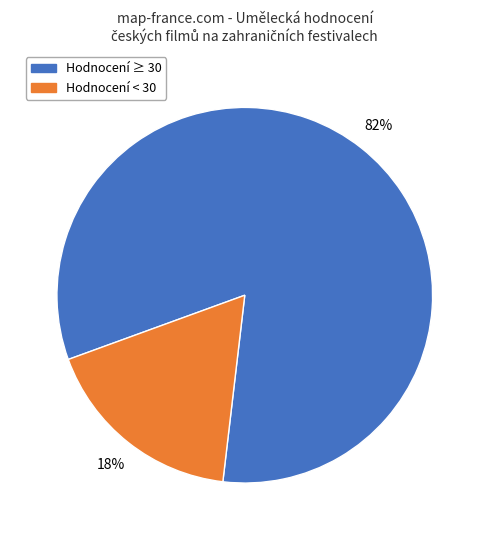

How many slices are in this pie chart?

2